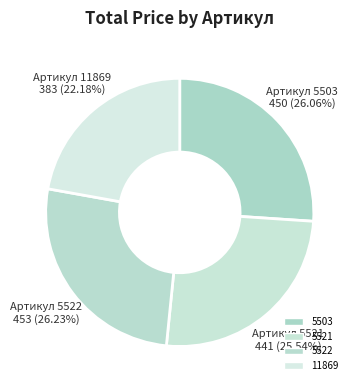

Count the number of slices in the pie.

4